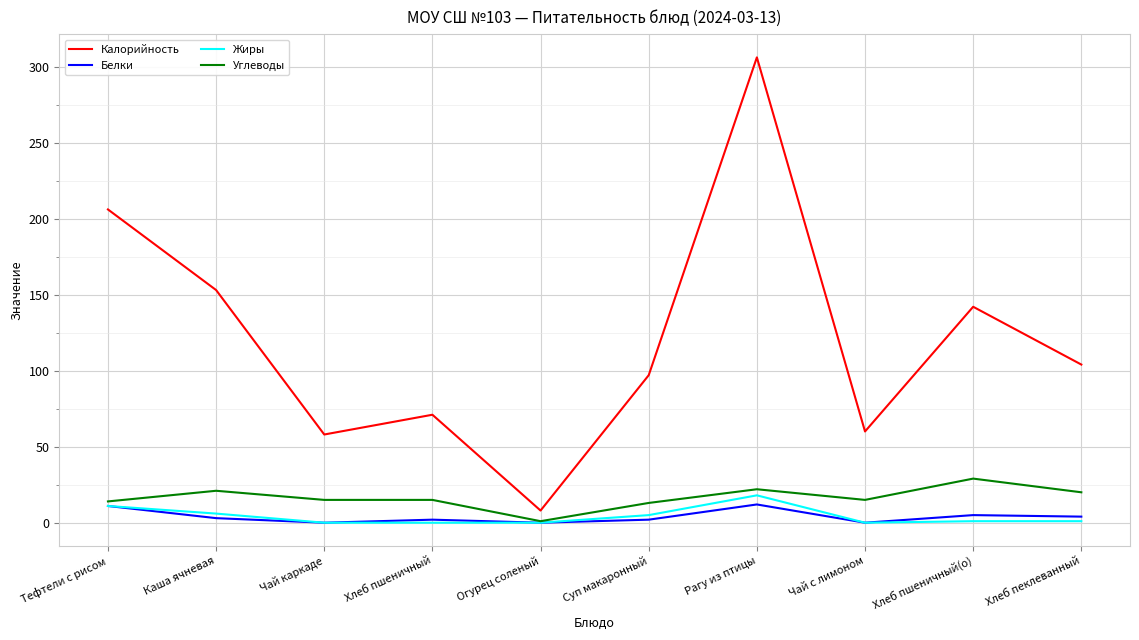

What is the sum of the Калорийность values at Хлеб пшеничный and Тефтели с рисом?

277